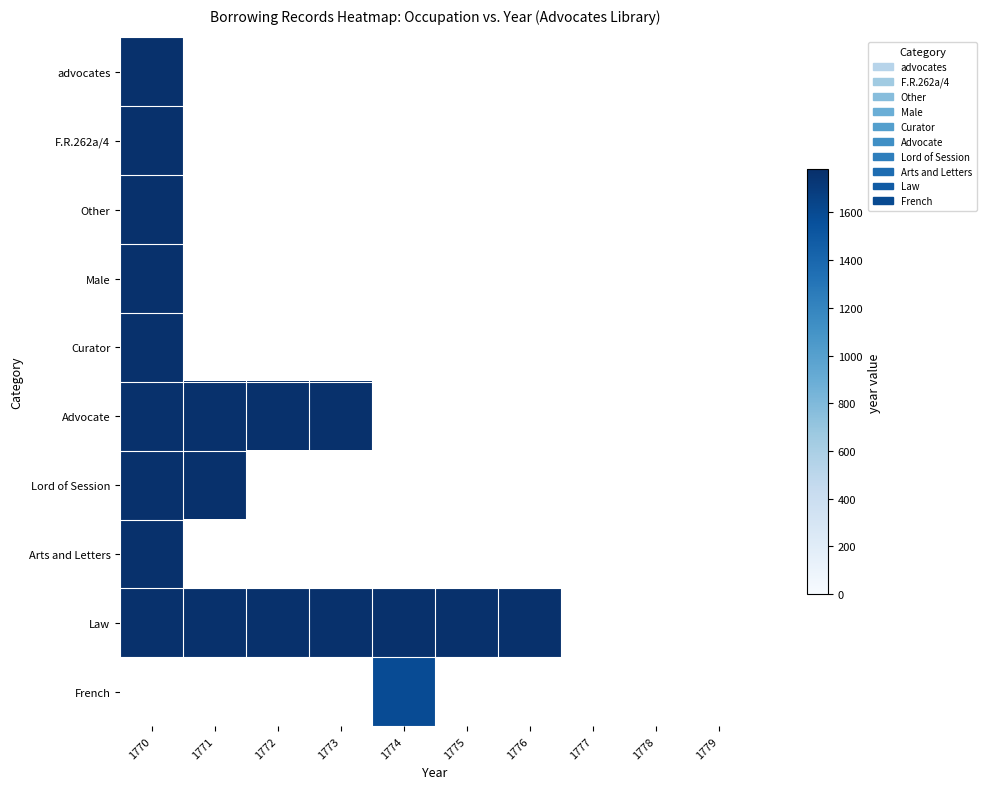

At which label is Advocate closest to 1771?

1771